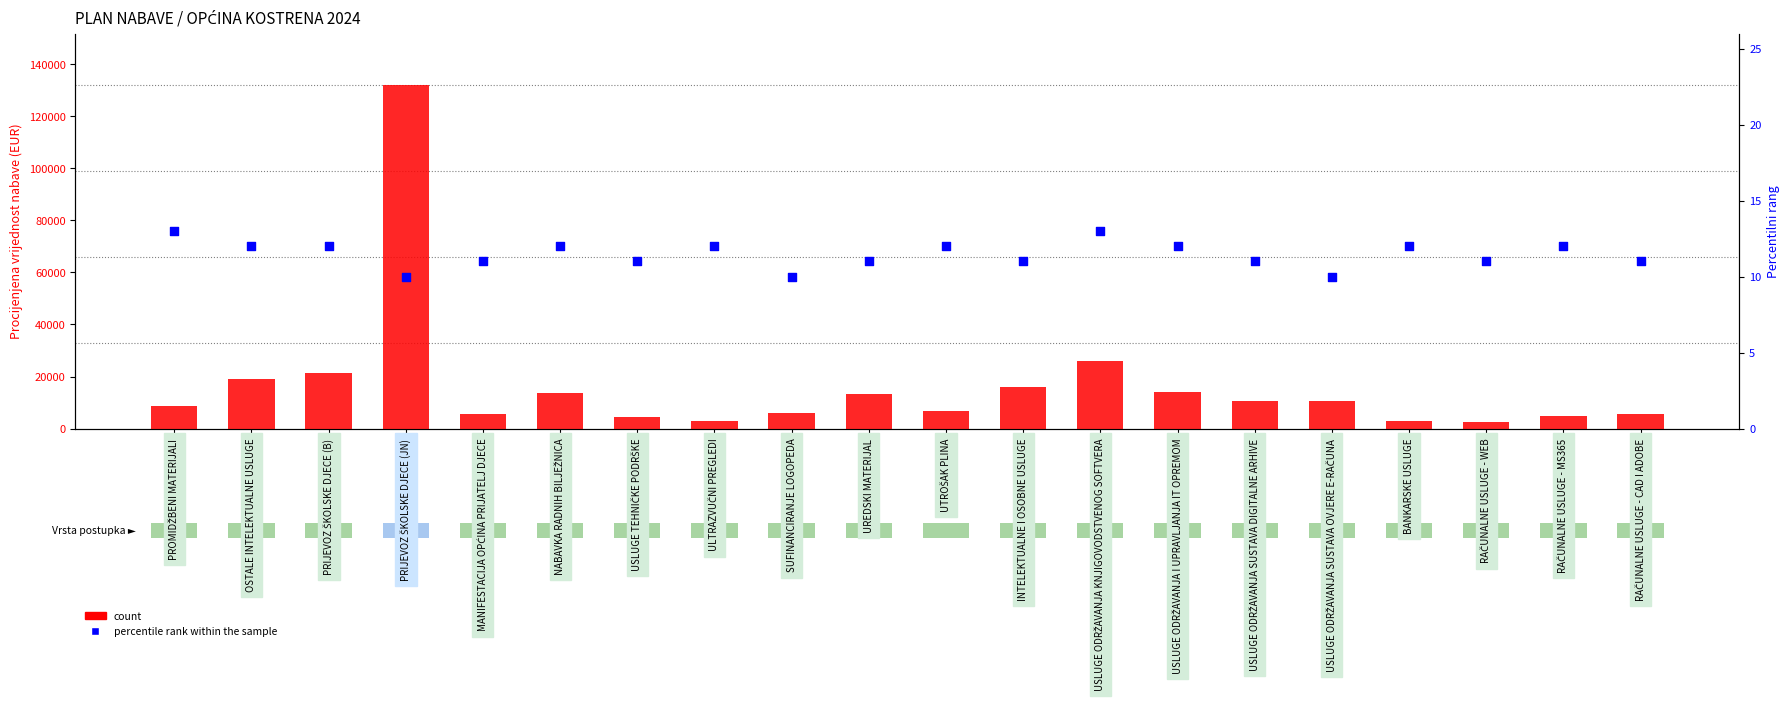

Which series has the largest total across all categories?

count